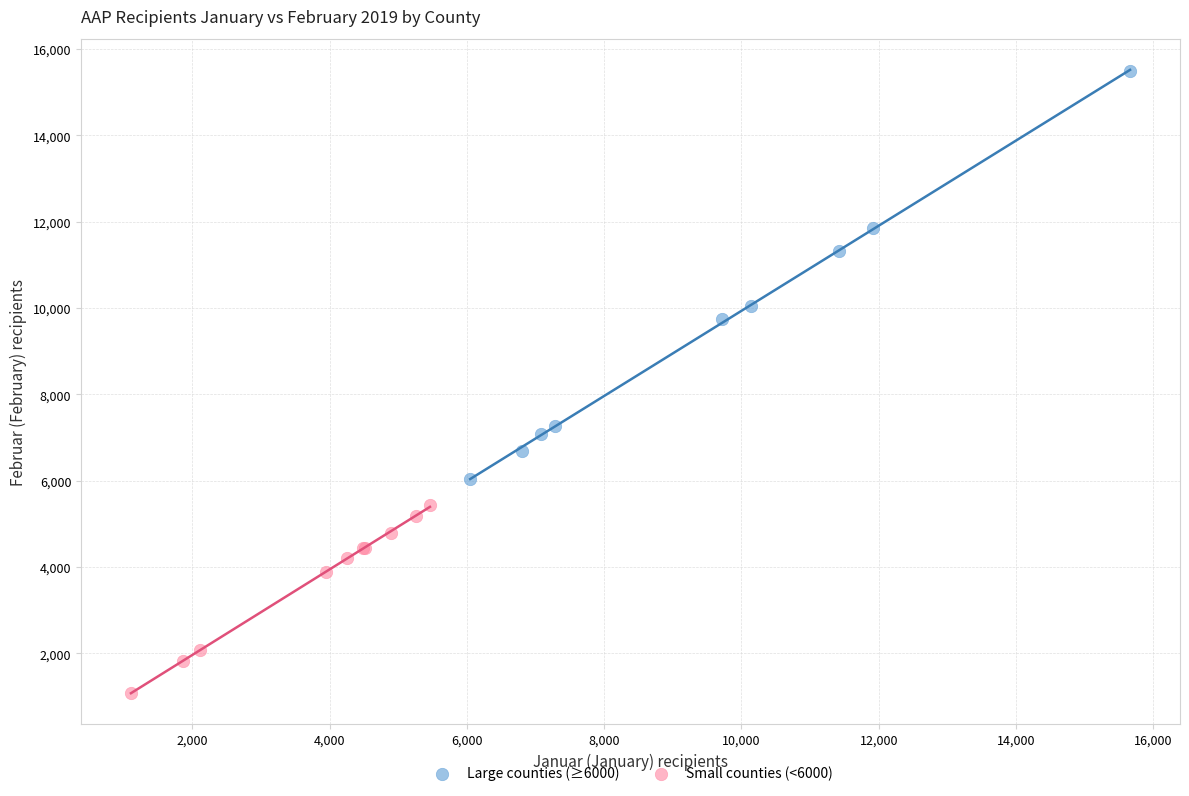

What are all the series names shown in the legend?

Large counties (≥6000), Small counties (<6000)